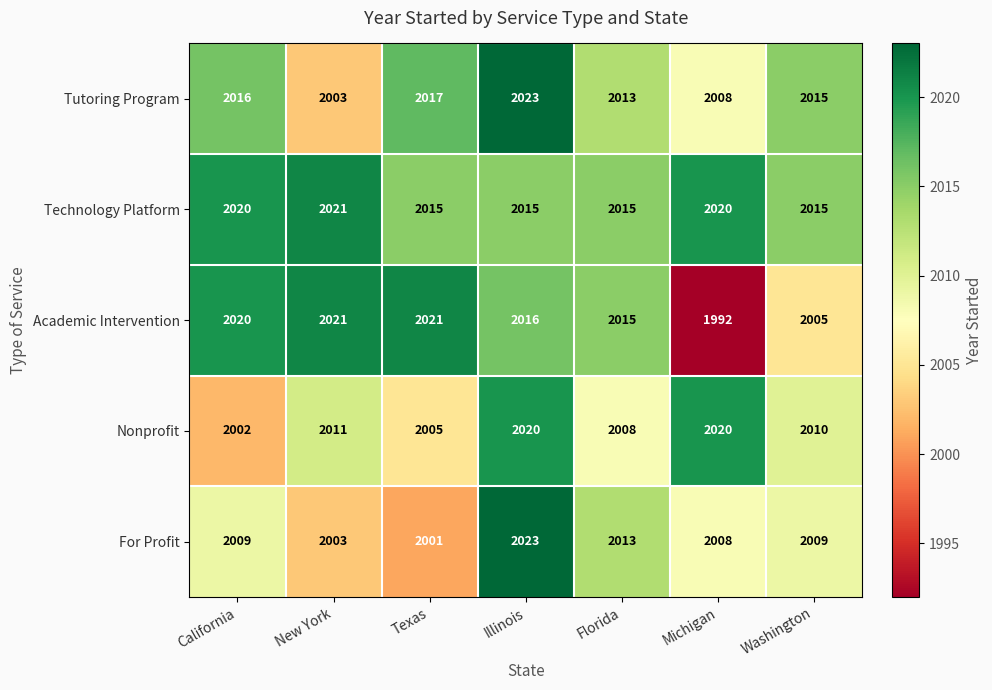

At which category does the chart reach its minimum across all series?

Michigan